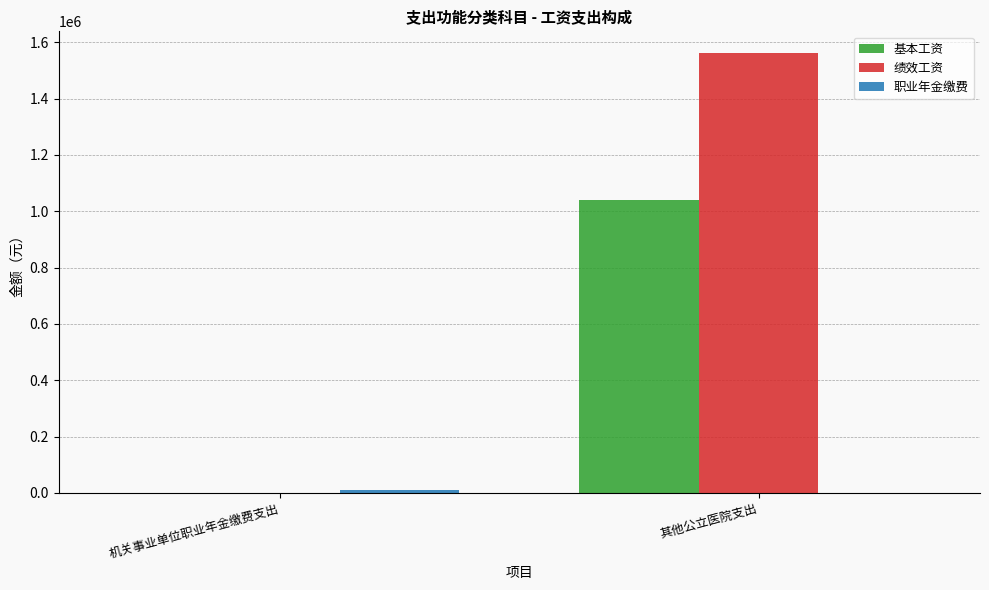

At which category does the chart reach its peak across all series?

其他公立医院支出